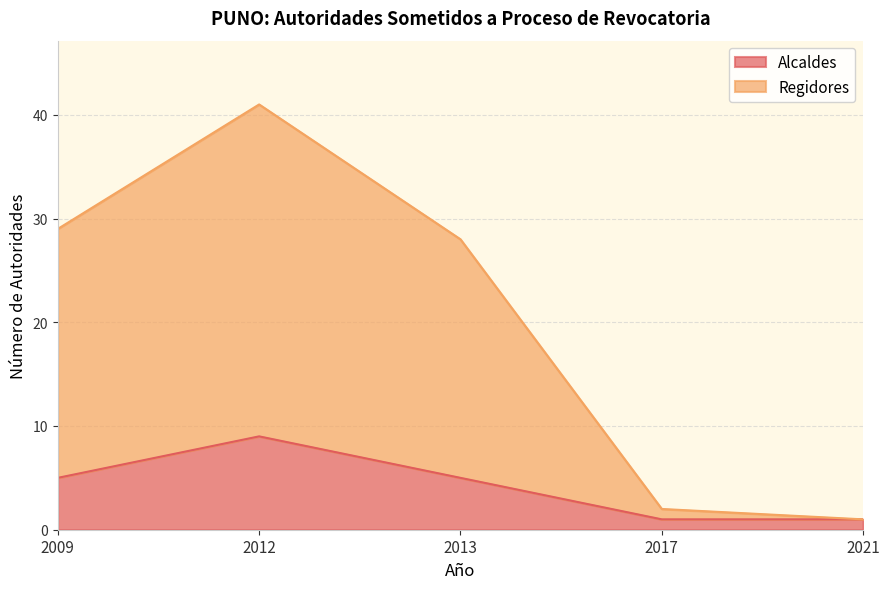

In Alcaldes, how many points are higher than both neighbors (excluding endpoints)?

1